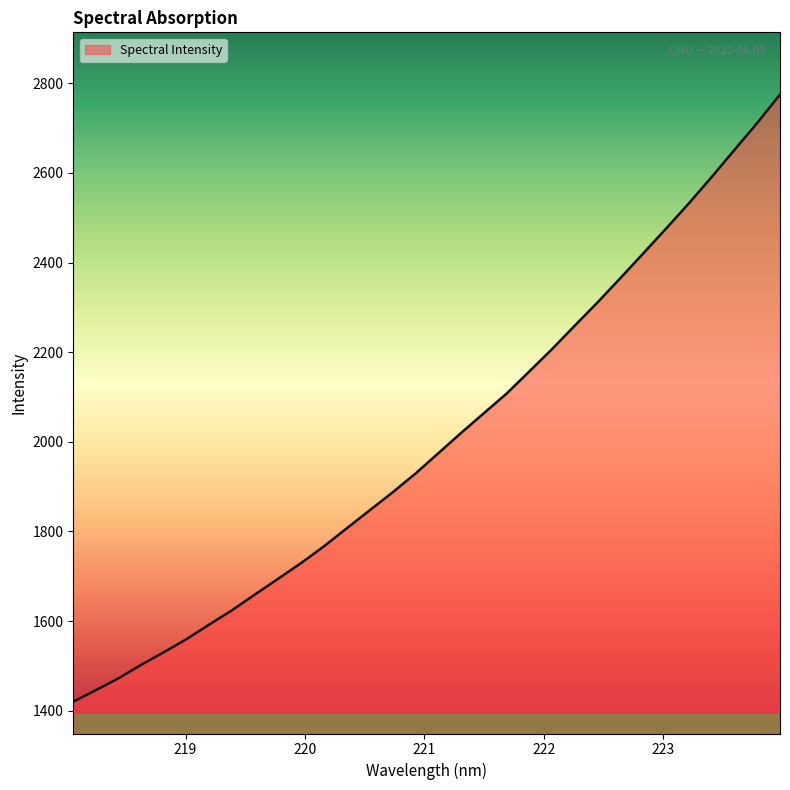

What is the difference between the maximum and minimum values?

1355.1